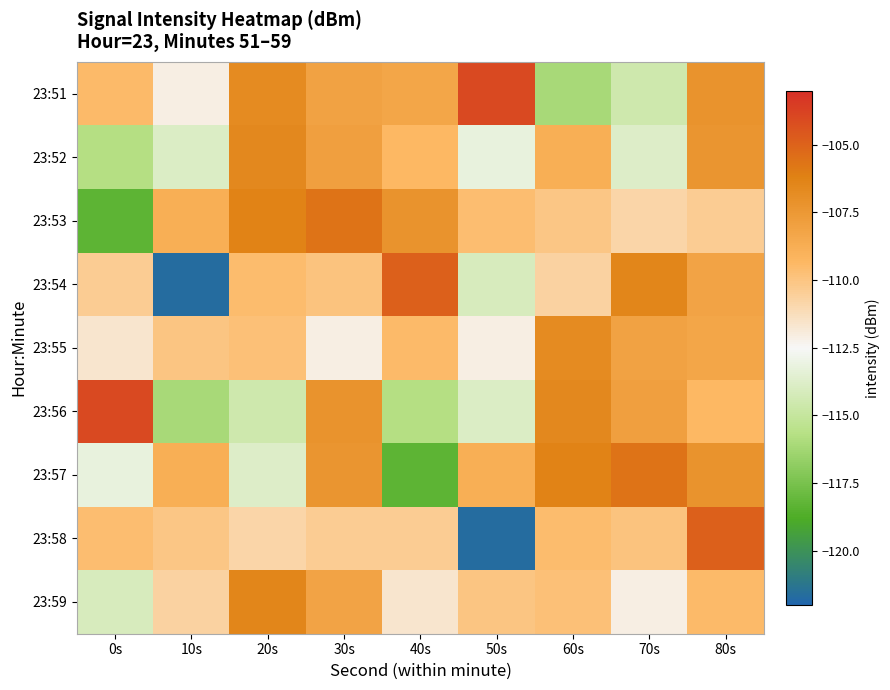

At which category does the chart reach its minimum across all series?

10s